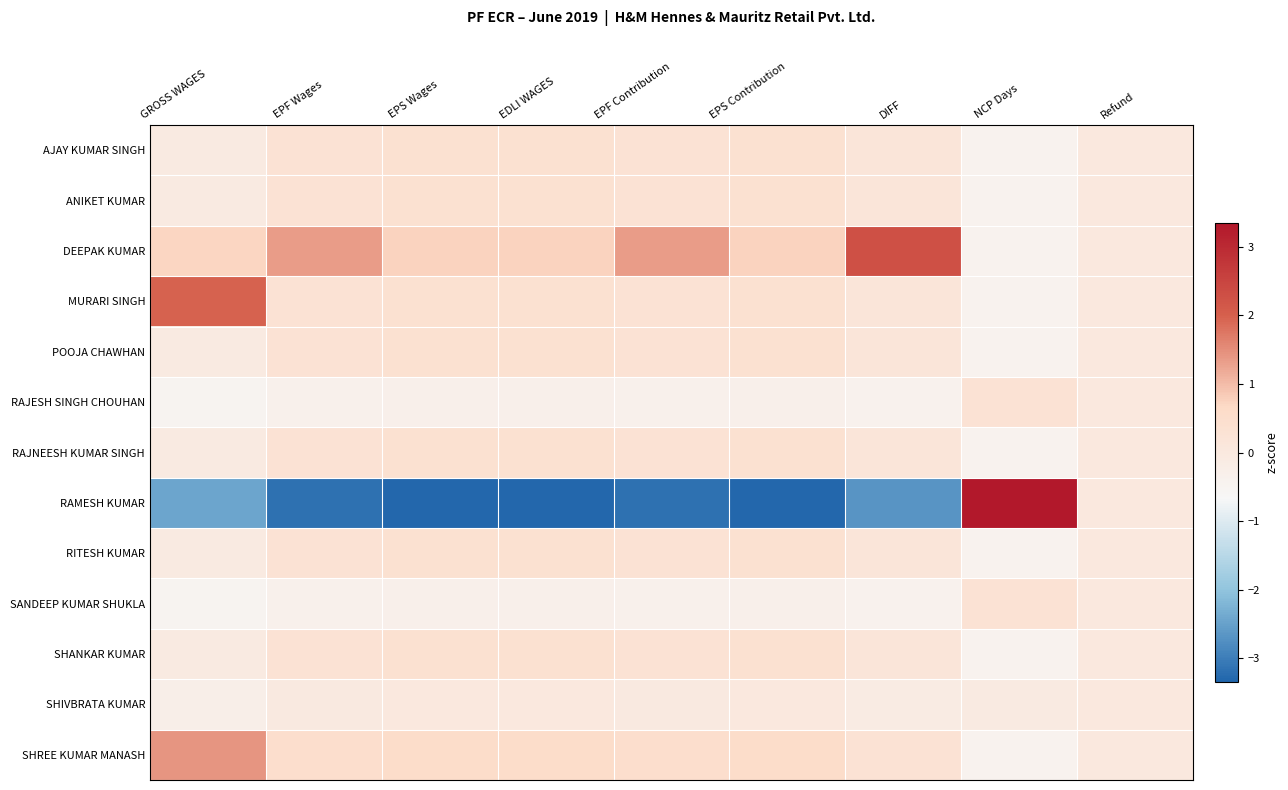

Reading left to right, transcribe all the data shown in this chart.

AJAY KUMAR SINGH: GROSS WAGES=-0.1	EPF Wages=0.3	EPS Wages=0.4	EDLI WAGES=0.4	EPF Contribution=0.3	EPS Contribution=0.4	DIFF=0.1	NCP Days=-0.4	Refund=0.0
ANIKET KUMAR: GROSS WAGES=-0.1	EPF Wages=0.3	EPS Wages=0.4	EDLI WAGES=0.4	EPF Contribution=0.3	EPS Contribution=0.4	DIFF=0.1	NCP Days=-0.4	Refund=0.0
DEEPAK KUMAR: GROSS WAGES=0.7	EPF Wages=1.3	EPS Wages=0.8	EDLI WAGES=0.8	EPF Contribution=1.3	EPS Contribution=0.8	DIFF=2.3	NCP Days=-0.4	Refund=0.0
MURARI SINGH: GROSS WAGES=2.0	EPF Wages=0.3	EPS Wages=0.4	EDLI WAGES=0.4	EPF Contribution=0.3	EPS Contribution=0.4	DIFF=0.1	NCP Days=-0.4	Refund=0.0
POOJA CHAWHAN: GROSS WAGES=-0.1	EPF Wages=0.3	EPS Wages=0.4	EDLI WAGES=0.4	EPF Contribution=0.3	EPS Contribution=0.4	DIFF=0.1	NCP Days=-0.4	Refund=0.0
RAJESH SINGH CHOUHAN: GROSS WAGES=-0.5	EPF Wages=-0.4	EPS Wages=-0.3	EDLI WAGES=-0.3	EPF Contribution=-0.4	EPS Contribution=-0.3	DIFF=-0.4	NCP Days=0.3	Refund=0.0
RAJNEESH KUMAR SINGH: GROSS WAGES=-0.1	EPF Wages=0.3	EPS Wages=0.4	EDLI WAGES=0.4	EPF Contribution=0.3	EPS Contribution=0.4	DIFF=0.1	NCP Days=-0.4	Refund=0.0
RAMESH KUMAR: GROSS WAGES=-2.4	EPF Wages=-3.2	EPS Wages=-3.3	EDLI WAGES=-3.3	EPF Contribution=-3.2	EPS Contribution=-3.3	DIFF=-2.7	NCP Days=3.3	Refund=0.0
RITESH KUMAR: GROSS WAGES=-0.1	EPF Wages=0.3	EPS Wages=0.4	EDLI WAGES=0.4	EPF Contribution=0.3	EPS Contribution=0.4	DIFF=0.1	NCP Days=-0.4	Refund=0.0
SANDEEP KUMAR SHUKLA: GROSS WAGES=-0.5	EPF Wages=-0.4	EPS Wages=-0.3	EDLI WAGES=-0.3	EPF Contribution=-0.4	EPS Contribution=-0.3	DIFF=-0.4	NCP Days=0.3	Refund=0.0
SHANKAR KUMAR: GROSS WAGES=-0.1	EPF Wages=0.3	EPS Wages=0.4	EDLI WAGES=0.4	EPF Contribution=0.3	EPS Contribution=0.4	DIFF=0.1	NCP Days=-0.4	Refund=0.0
SHIVBRATA KUMAR: GROSS WAGES=-0.3	EPF Wages=-0.0	EPS Wages=0.0	EDLI WAGES=0.0	EPF Contribution=-0.0	EPS Contribution=0.0	DIFF=-0.1	NCP Days=-0.1	Refund=0.0
SHREE KUMAR MANASH: GROSS WAGES=1.4	EPF Wages=0.5	EPS Wages=0.6	EDLI WAGES=0.6	EPF Contribution=0.5	EPS Contribution=0.6	DIFF=0.3	NCP Days=-0.4	Refund=0.0